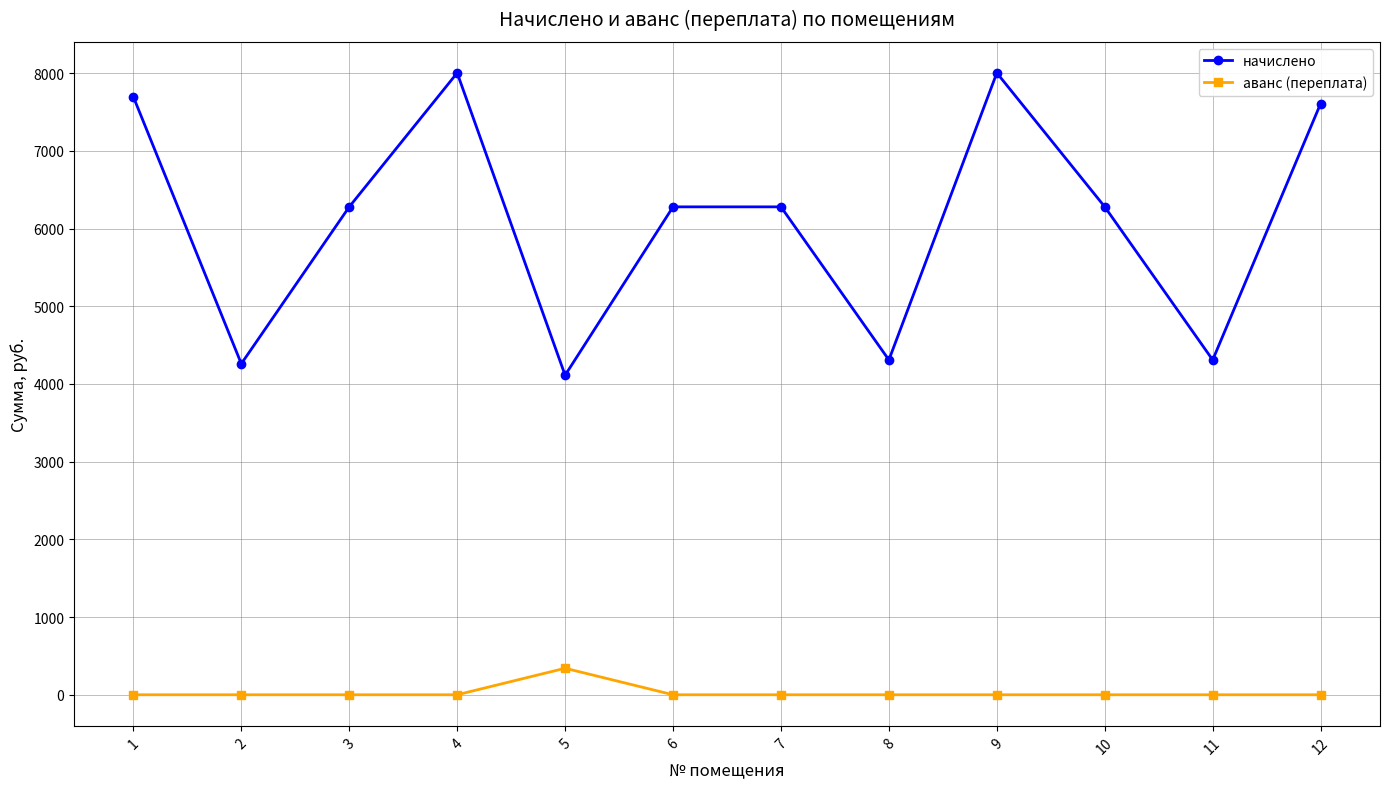

Is the value of аванс (переплата) at 5 greater than the value of начислено at 1?

No